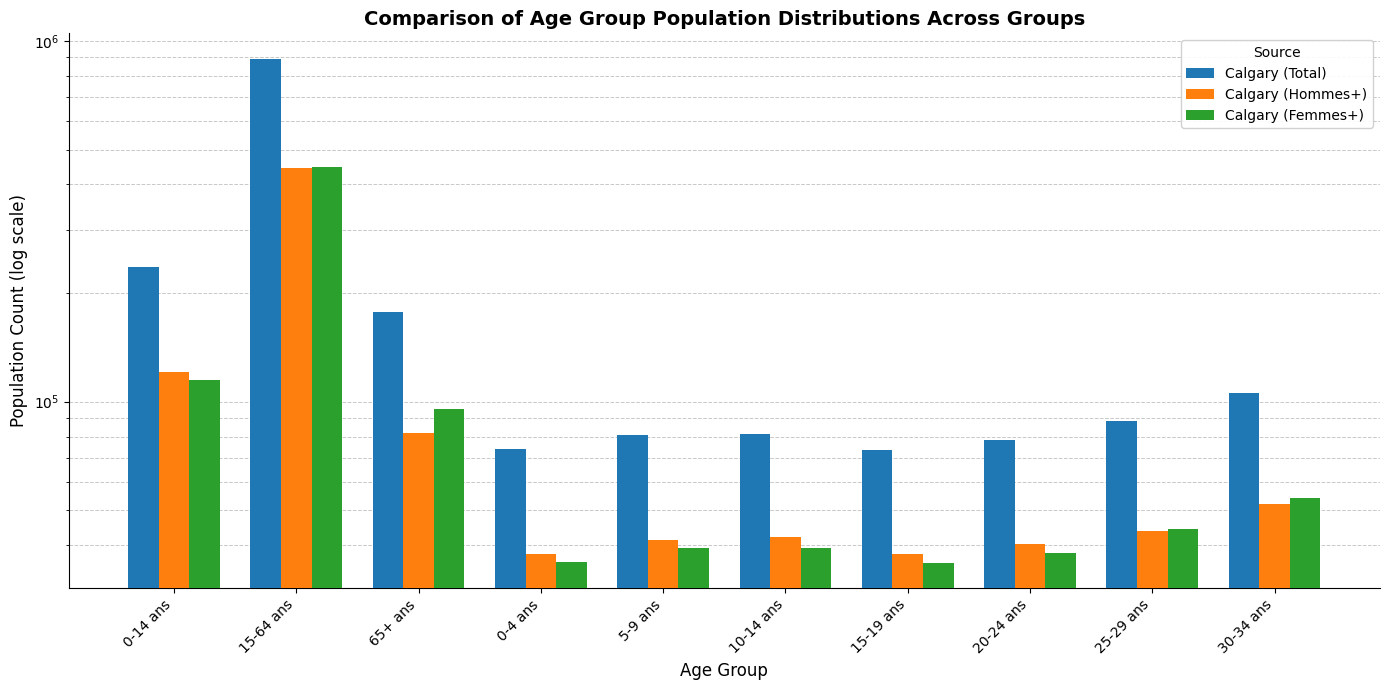

The value of Calgary (Femmes+) at 5-9 ans is 39365. True or false?

True